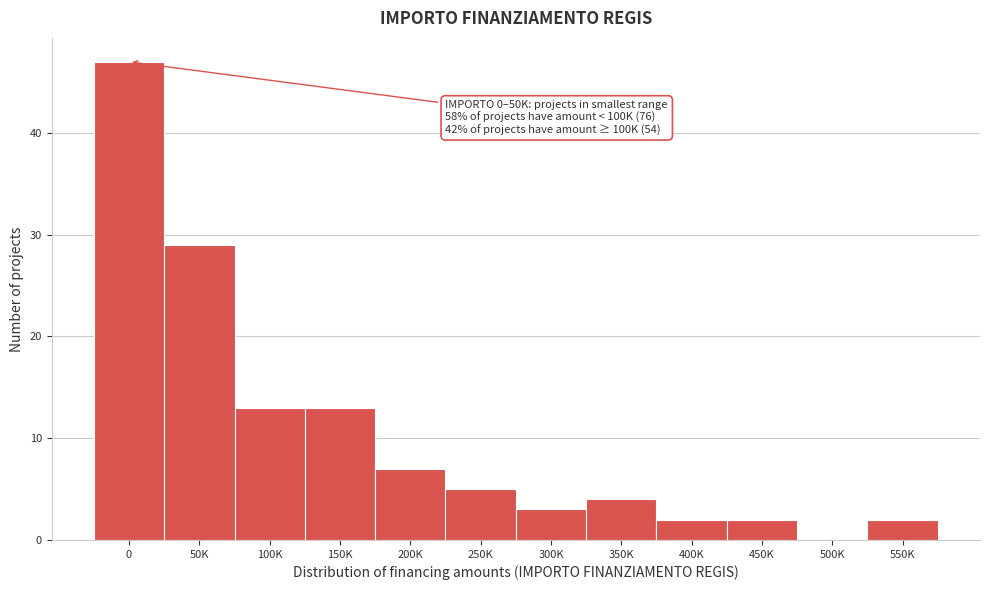

Reading right to left, extract all data points from this chart.

550K=2	500K=0	450K=2	400K=2	350K=4	300K=3	250K=5	200K=7	150K=13	100K=13	50K=29	0=47